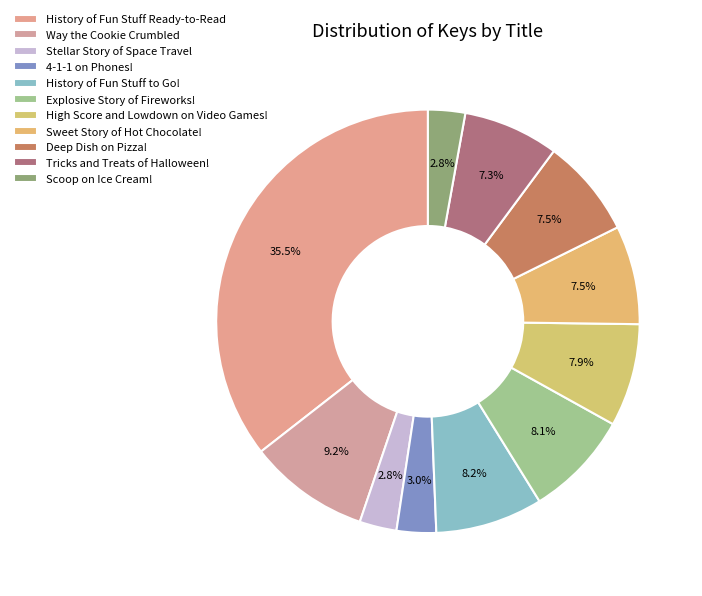

Count the number of slices in the pie.

11